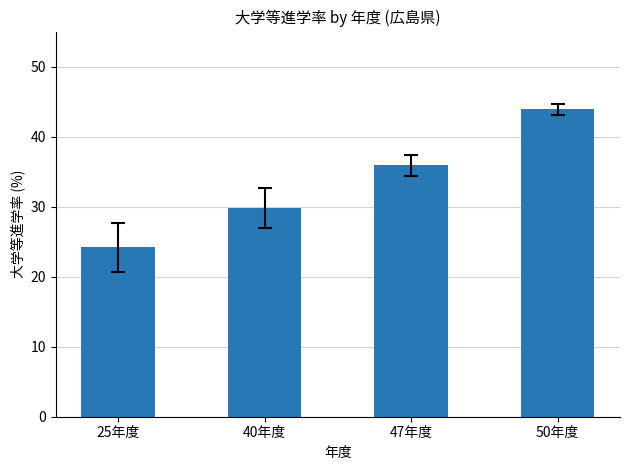

The chart shows a value of 29.8 at 40年度. True or false?

True